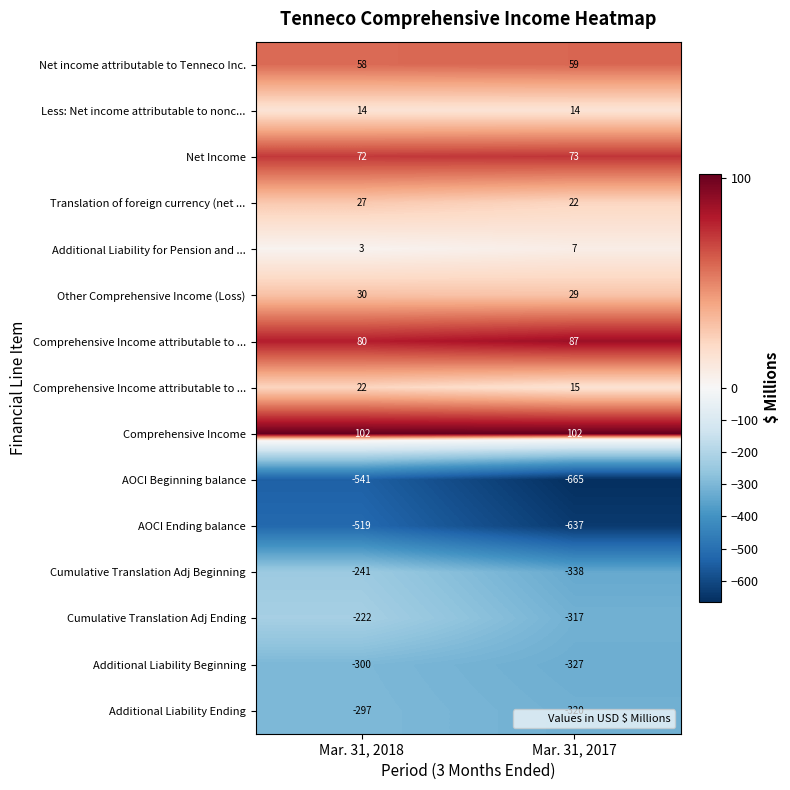

At which category is the sum across all series the highest?

Mar. 31, 2018